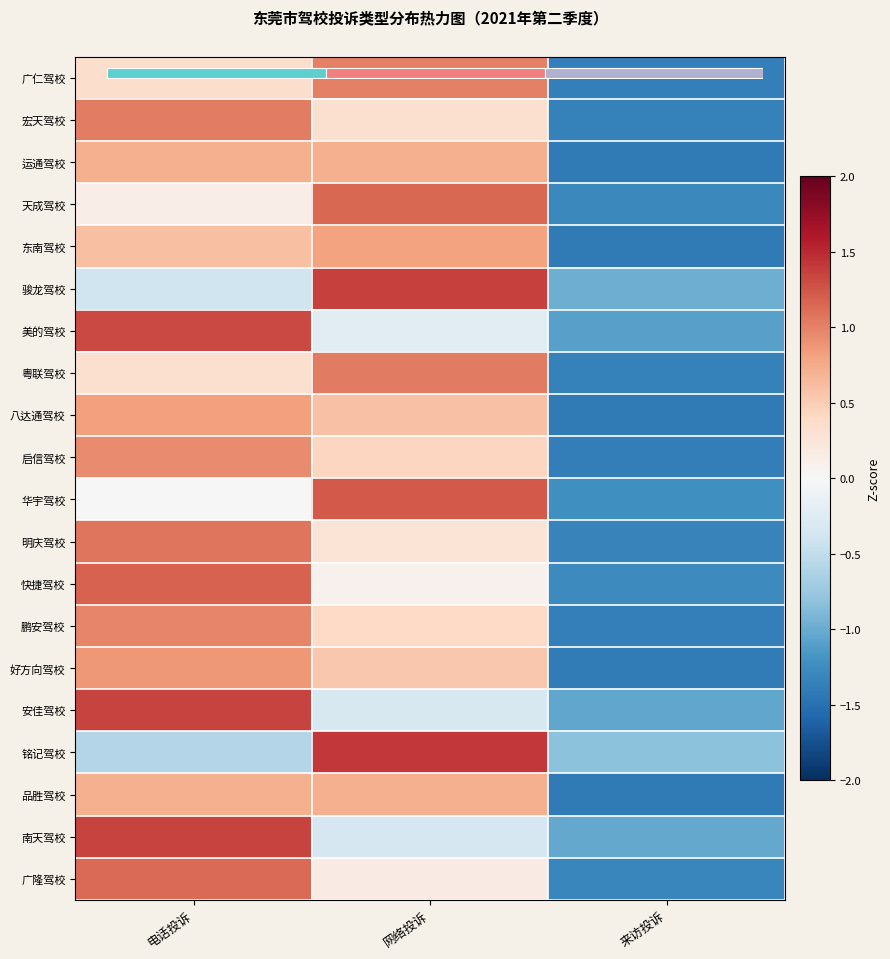

Between 来访投诉 and 电话投诉, which is larger?

电话投诉